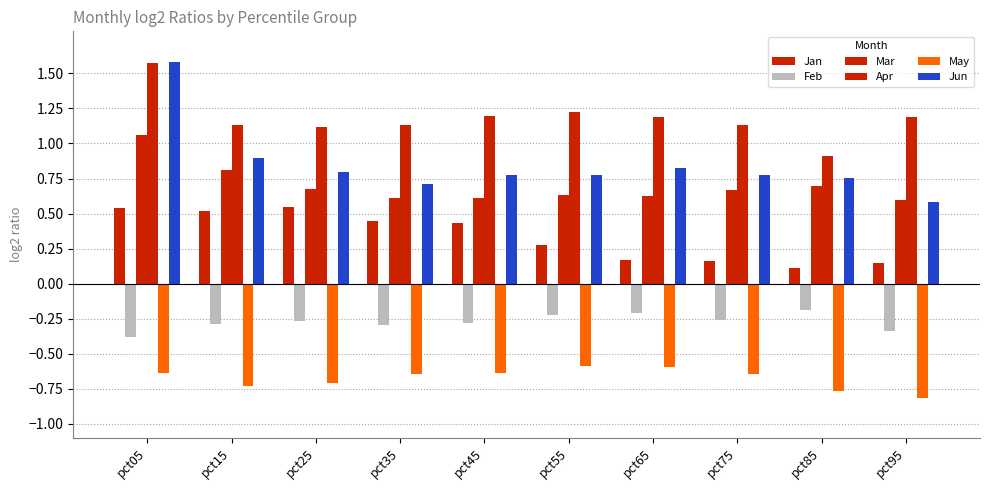

Are the bars horizontal?

No